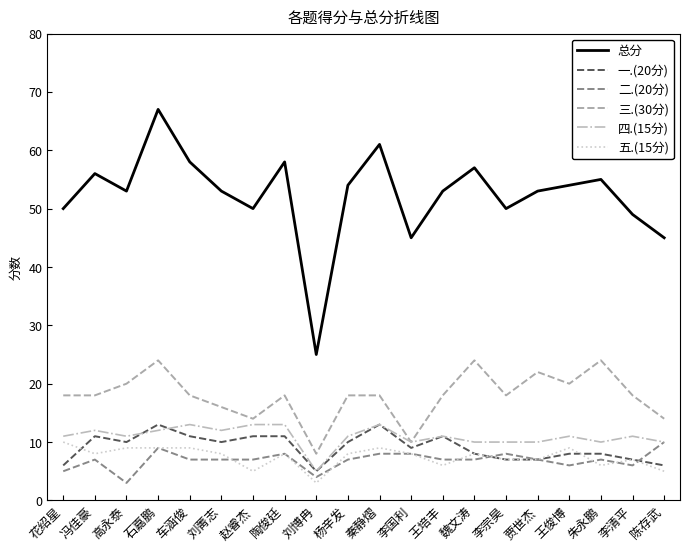

Which series has the widest spread of values?

总分